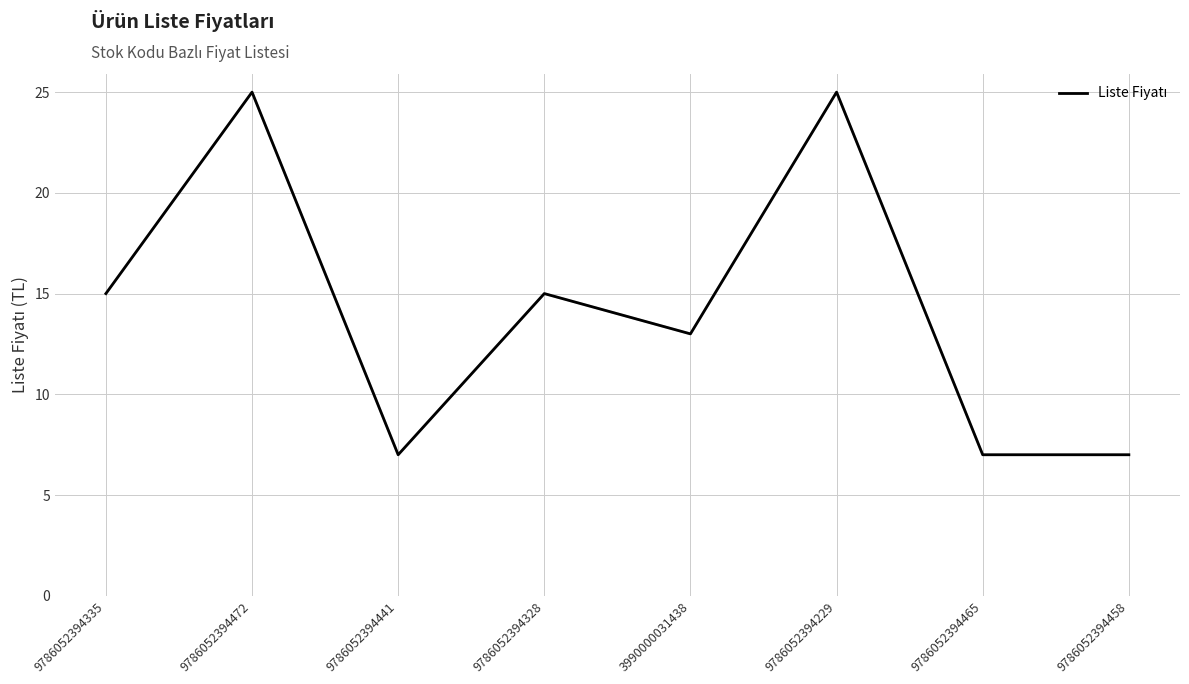

Reading left to right, transcribe all the data shown in this chart.

15	25	7	15	13	25	7	7